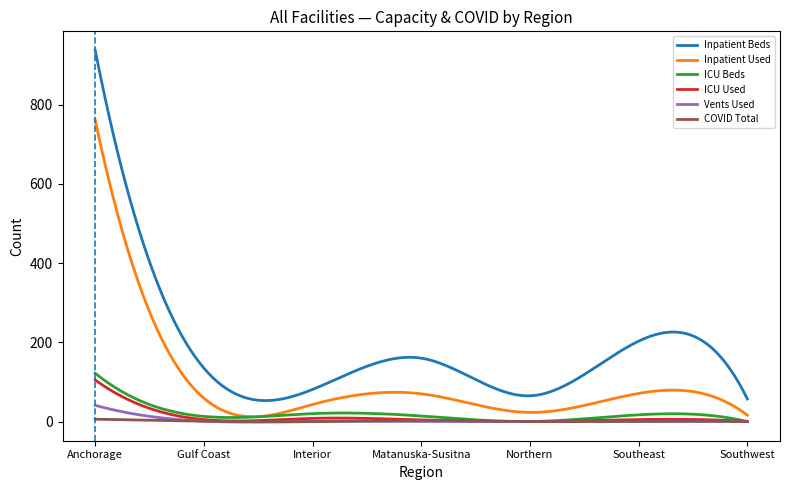

Which series has the largest total across all categories?

Inpatient Beds